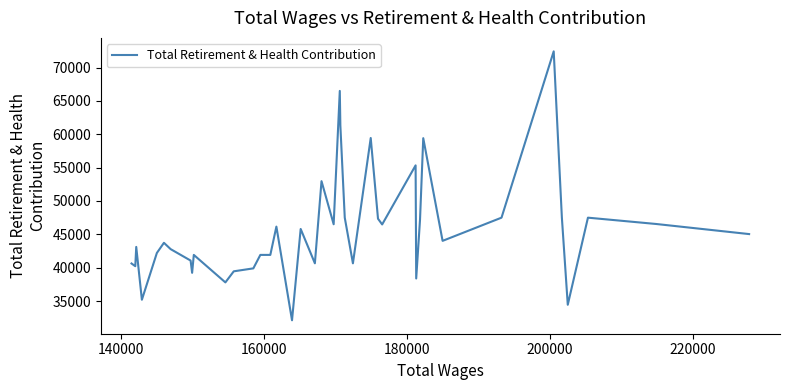

Is this an area chart (filled region under the line)?

No